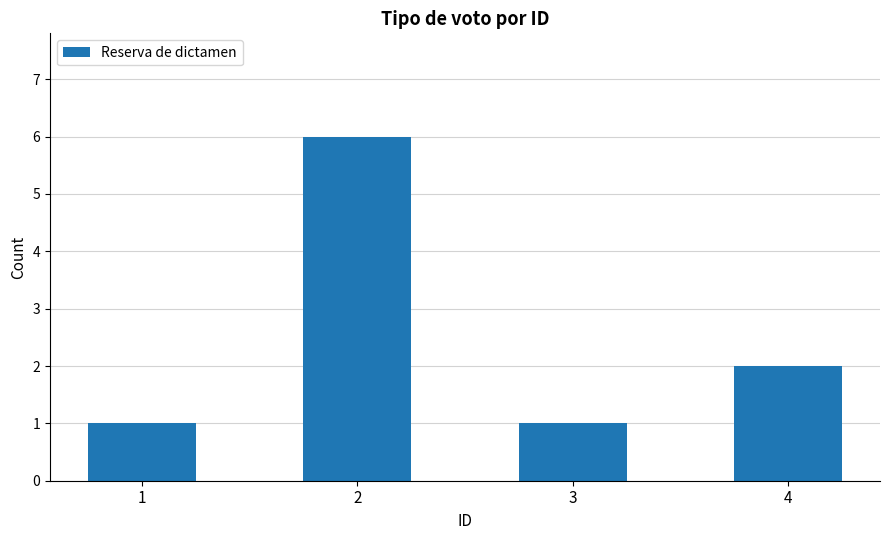

Is it true that the value at 3 is 1?

True